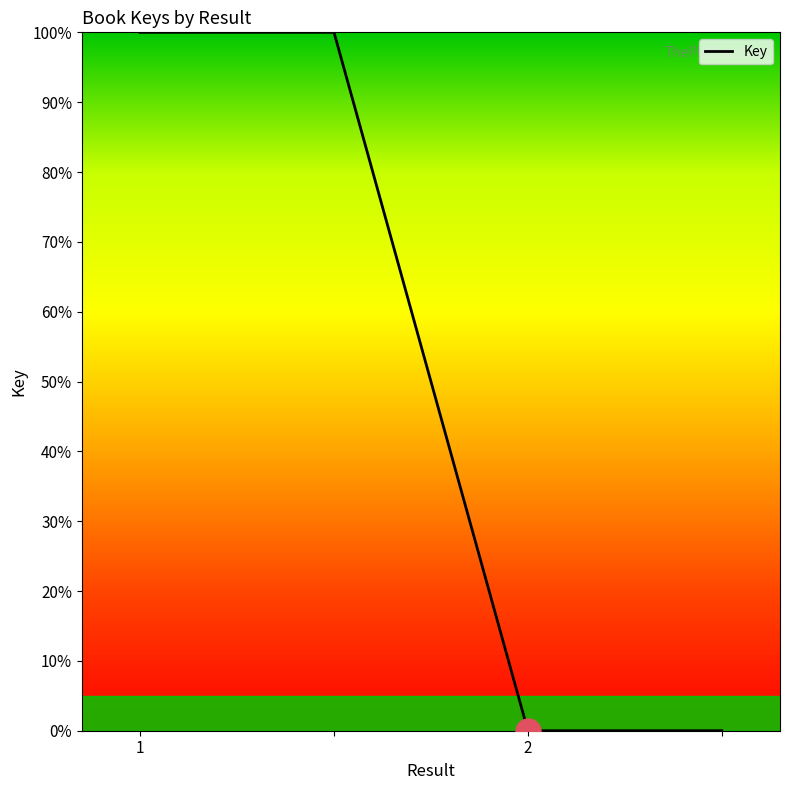

True or false: there are more than 1 points higher than both neighbors.

False